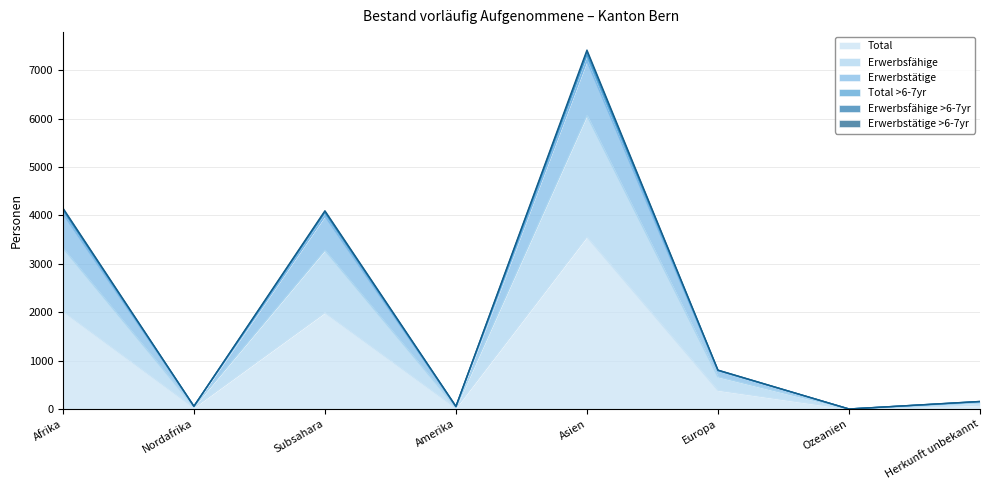

How many interior local peaks does the Erwerbstätige series have?

2